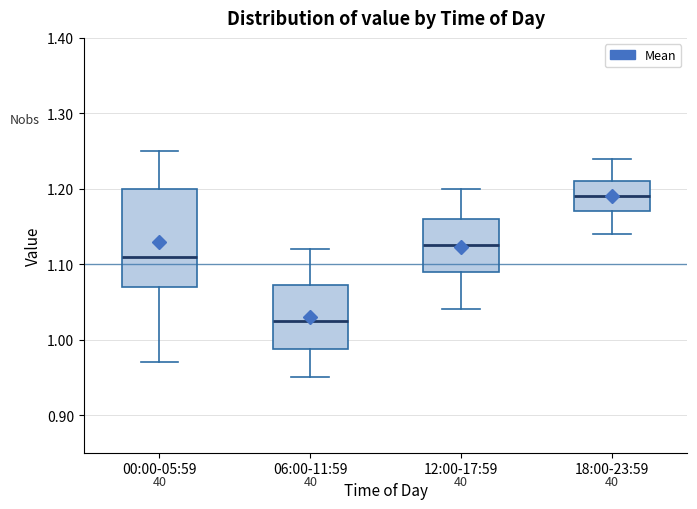

Reading left to right, read every box against the y-axis: the position of its median line, the range the box covers, and the ends of its whiskers. The values are not printed on the chart, so give them approximately, as read against the axis.

00:00-05:59: median 1.11, box 1.07 to 1.20, whiskers 0.97 to 1.25
06:00-11:59: median 1.03, box 0.99 to 1.07, whiskers 0.95 to 1.12
12:00-17:59: median 1.13, box 1.09 to 1.16, whiskers 1.04 to 1.20
18:00-23:59: median 1.19, box 1.17 to 1.21, whiskers 1.14 to 1.24